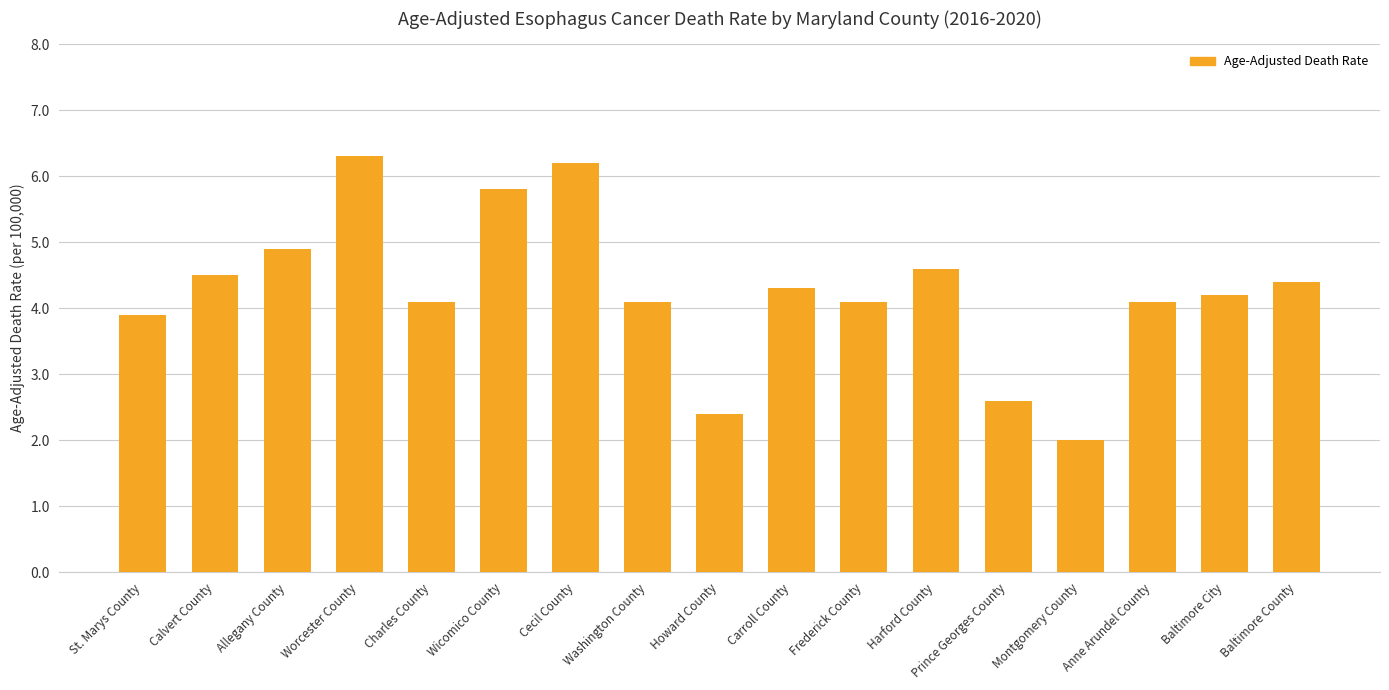

What is the label of the 16th bar from the right?

Calvert County